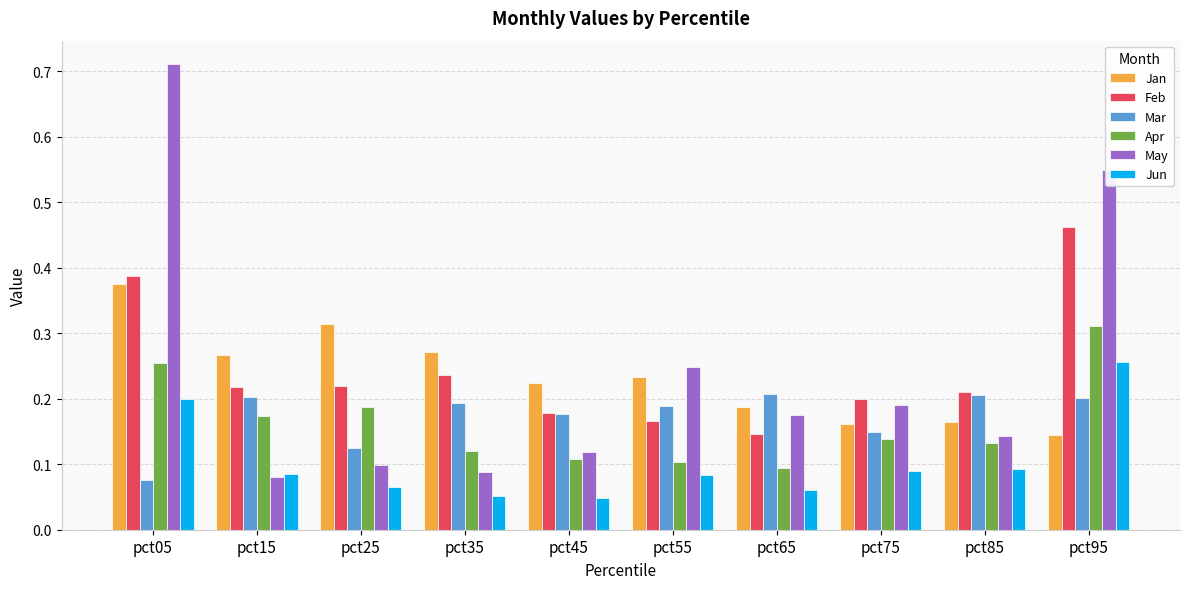

Which category has the highest value across all series?

pct05